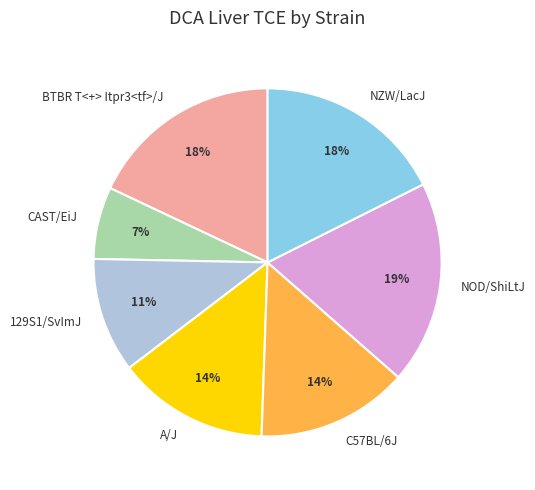

Between CAST/EiJ and 129S1/SvImJ, which is larger?

129S1/SvImJ